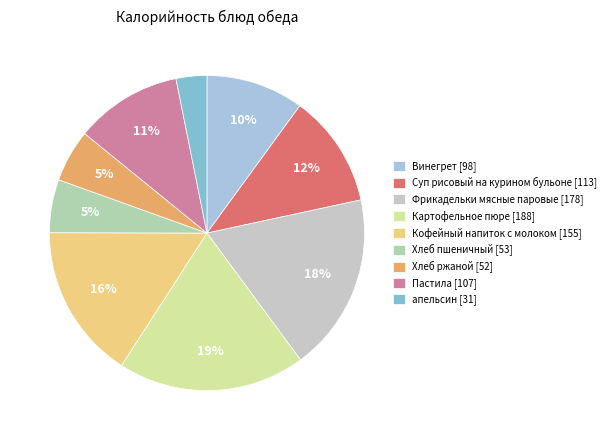

Is the sum of Винегрет and апельсин greater than half?

No